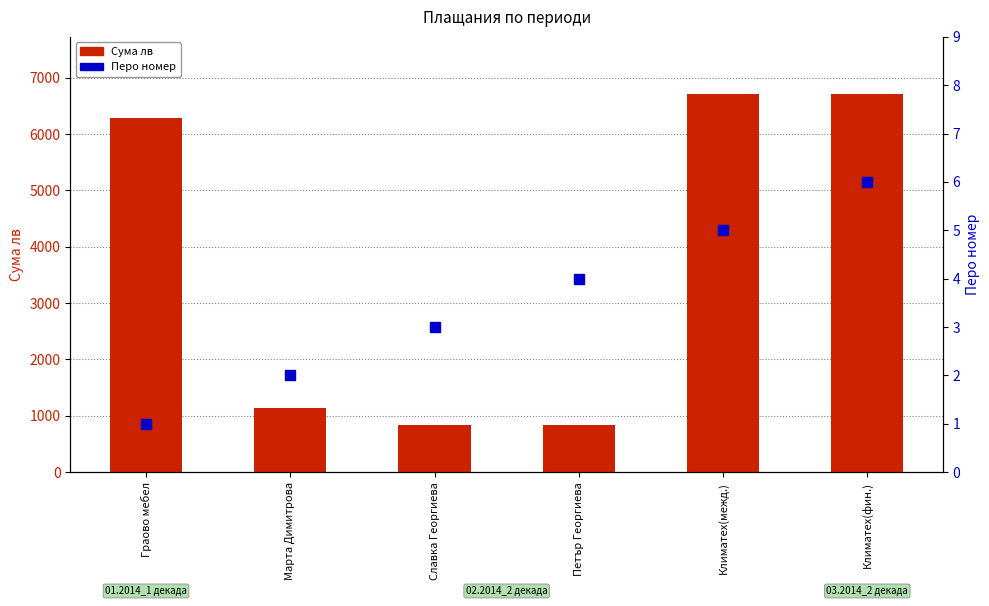

Is the value of Перо номер at Славка Георгиева greater than the value of Сума лв at Климатех(фин.)?

No